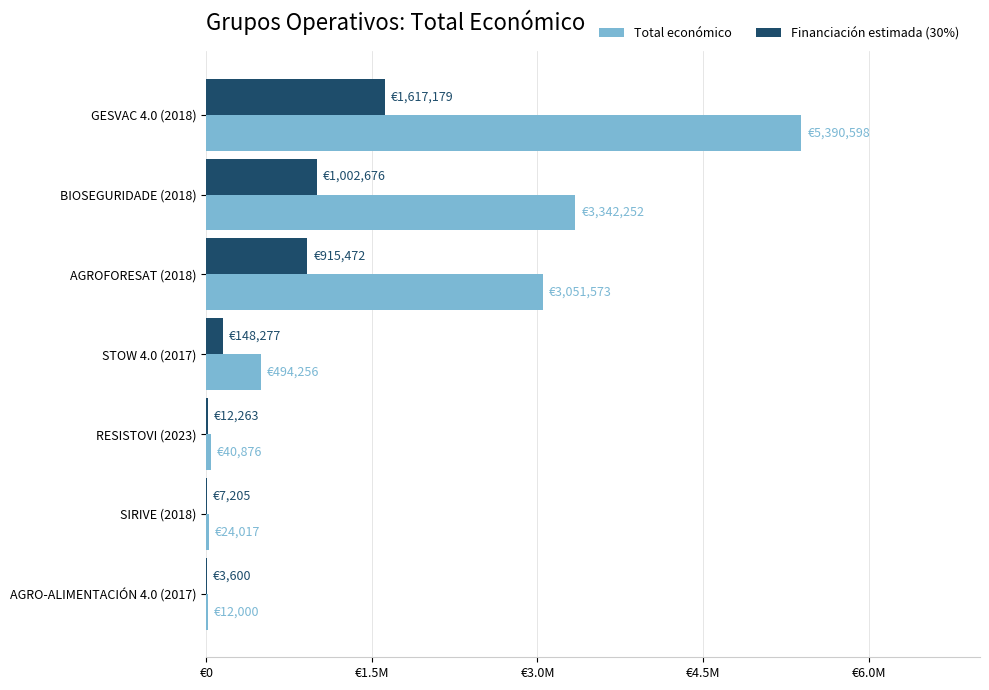

Which series has the largest total across all categories?

Total económico